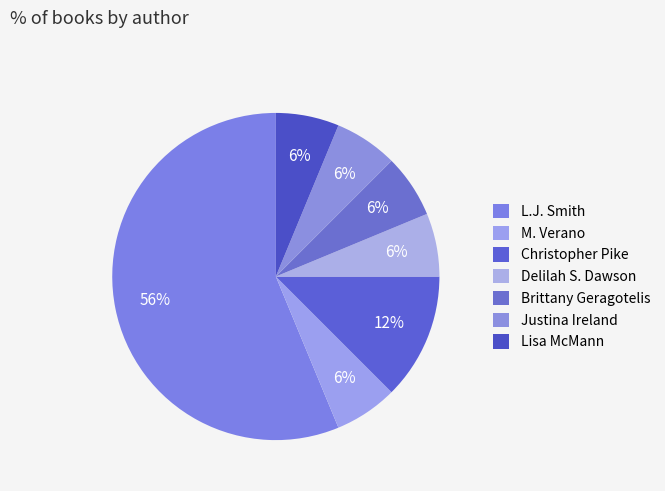

Is it true that Christopher Pike is 25% of the pie?

False